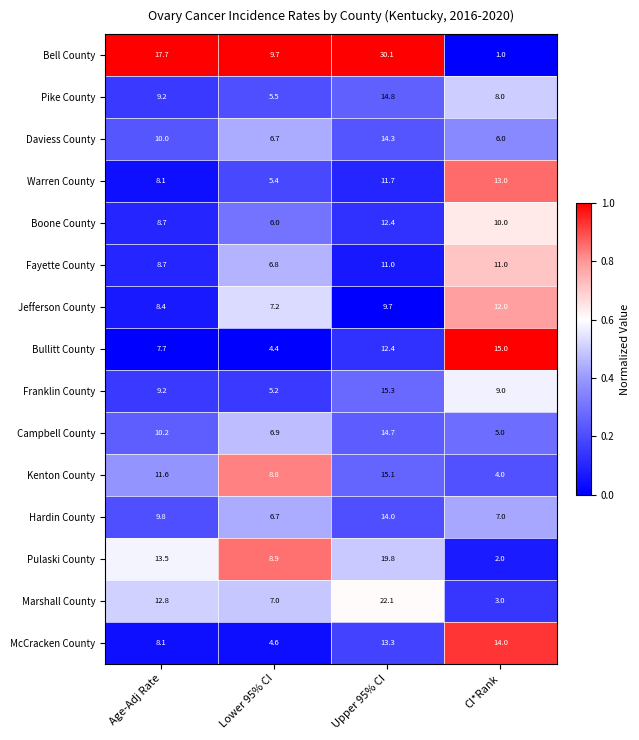

At which category is the sum across all series the highest?

Upper 95% CI